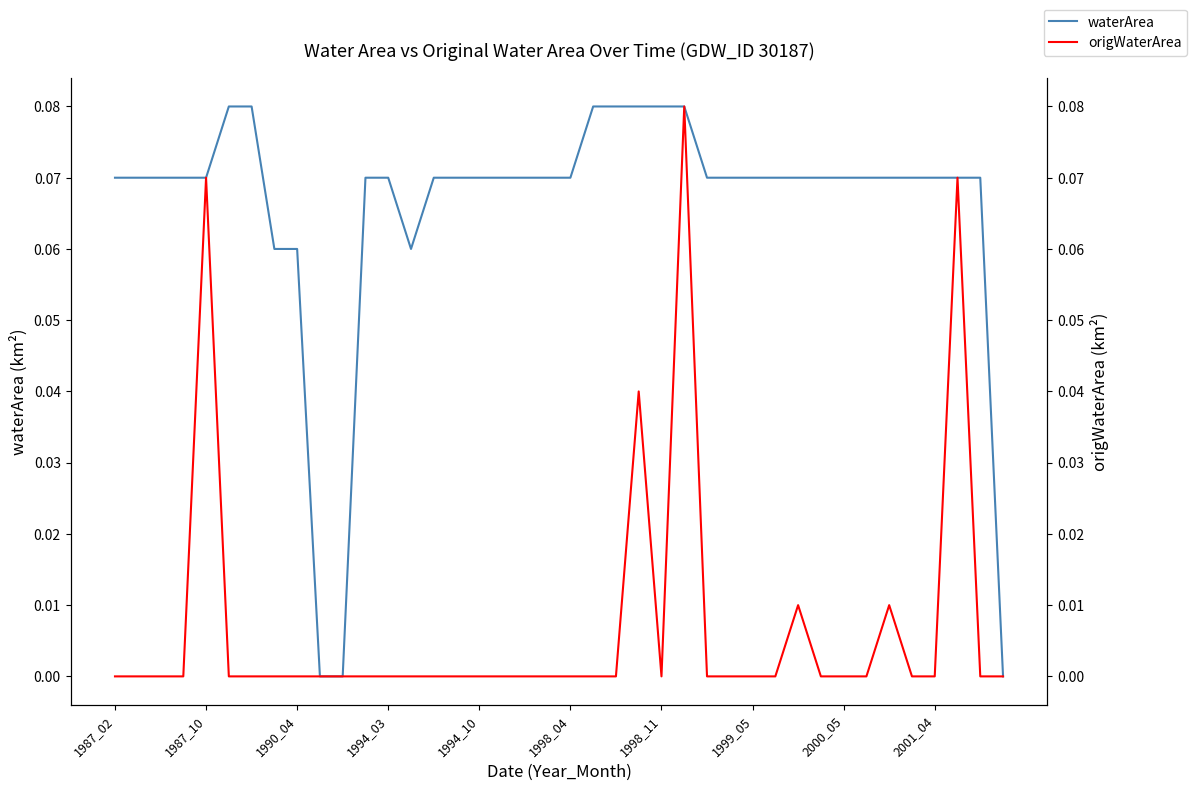

Which series has the largest range (max minus min)?

waterArea